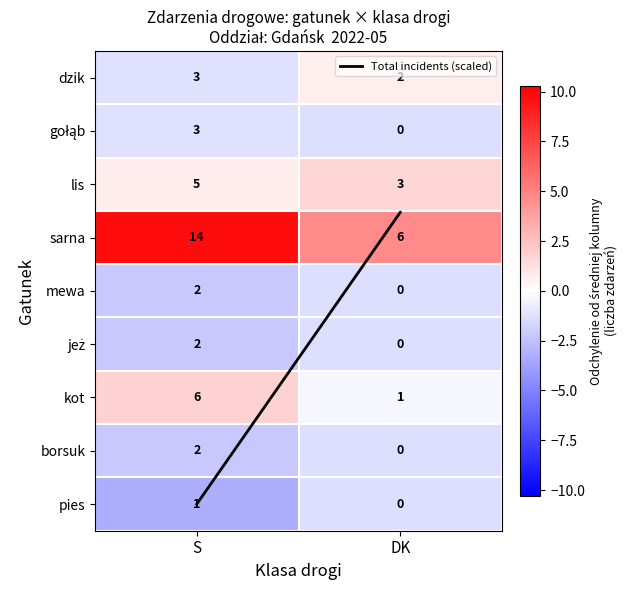

At which category does the chart reach its minimum across all series?

DK